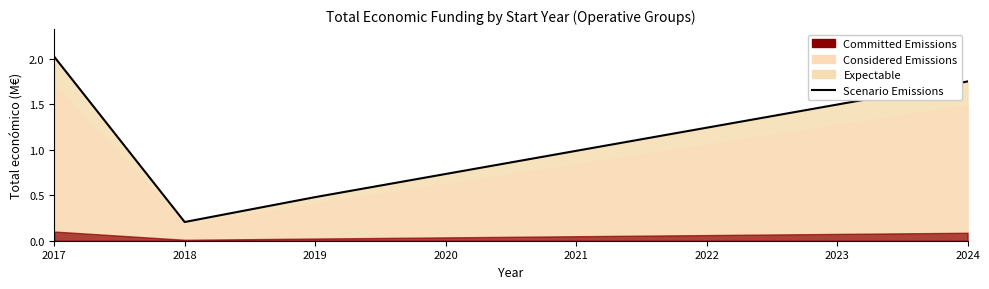

Which category has the lowest value across all series?

2018